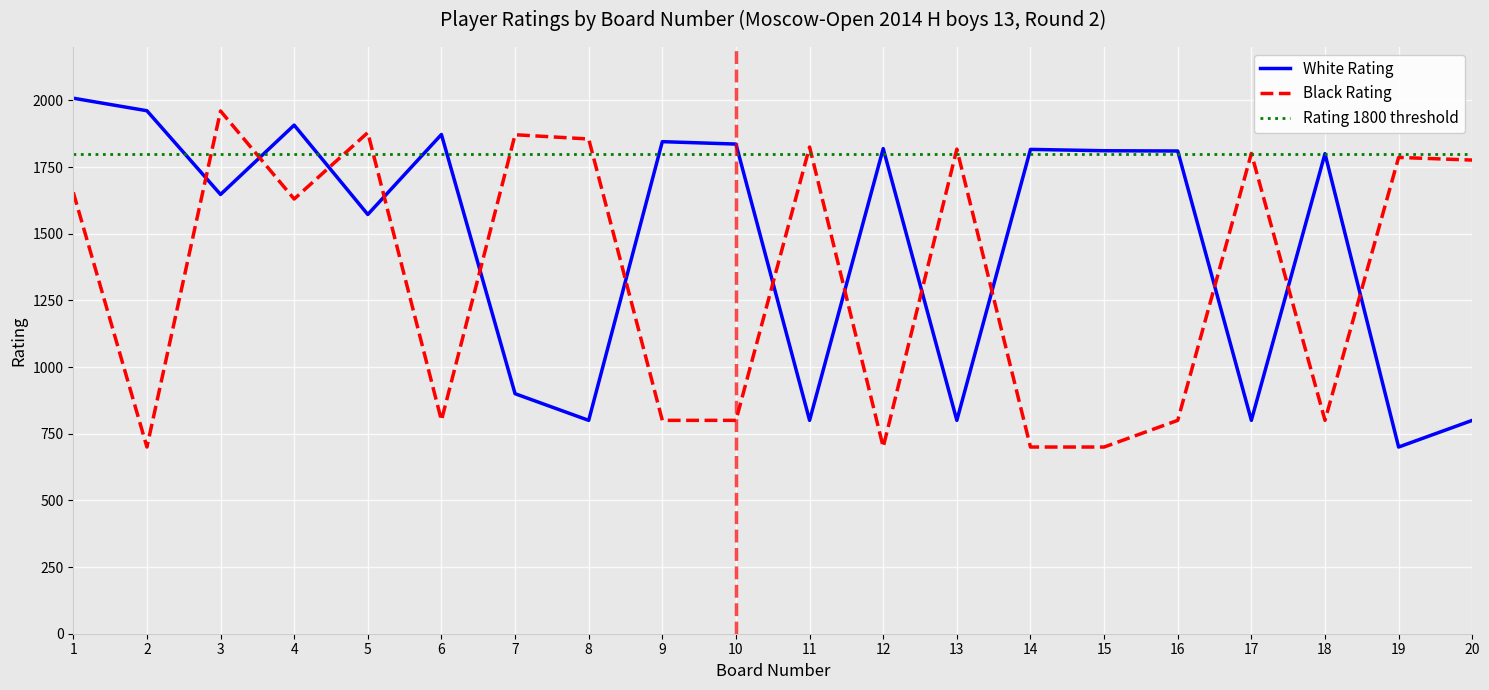

How many data points in Black Rating are above 1655?

9